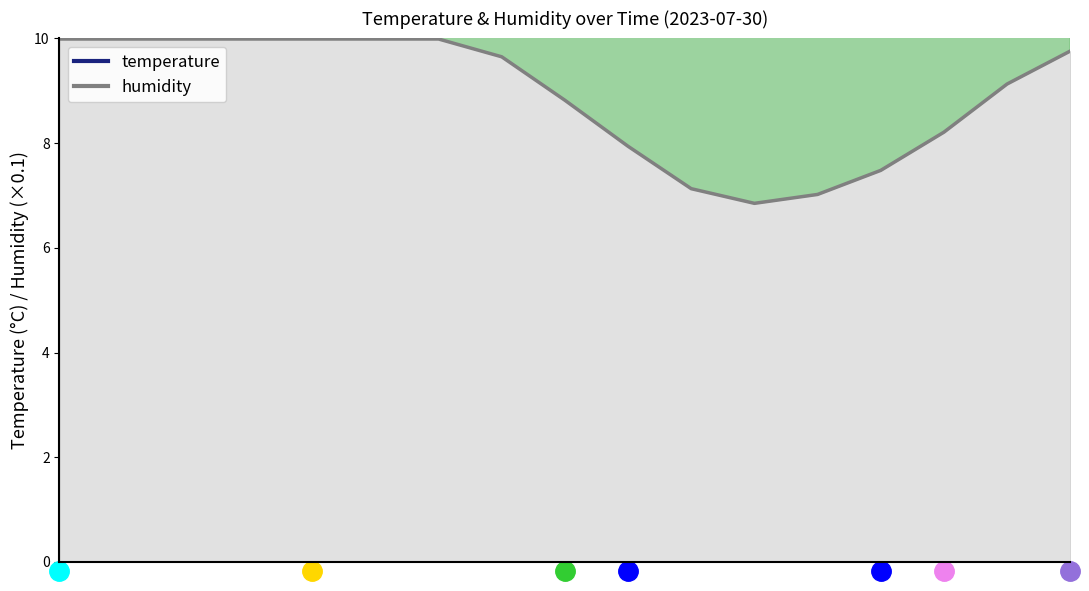

The value of humidity at 4 is 4.3. True or false?

False